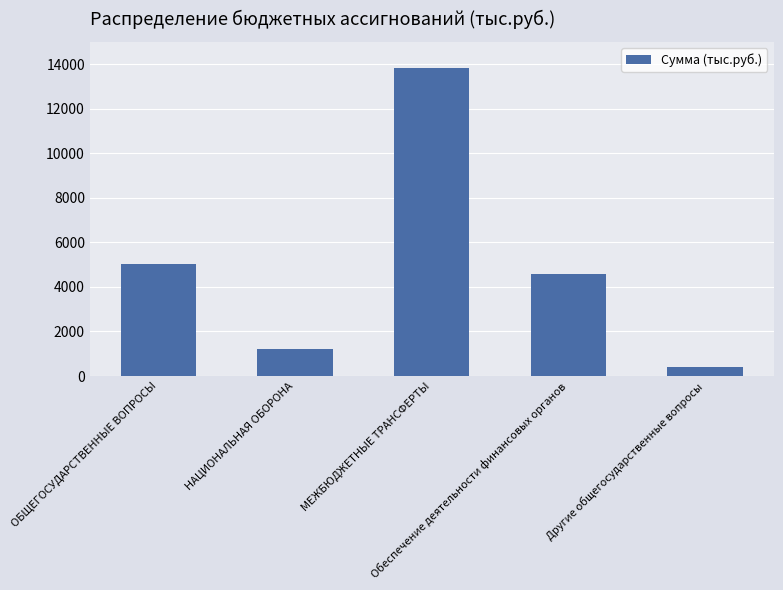

Between ОБЩЕГОСУДАРСТВЕННЫЕ ВОПРОСЫ and Обеспечение деятельности финансовых органов, which is larger?

ОБЩЕГОСУДАРСТВЕННЫЕ ВОПРОСЫ